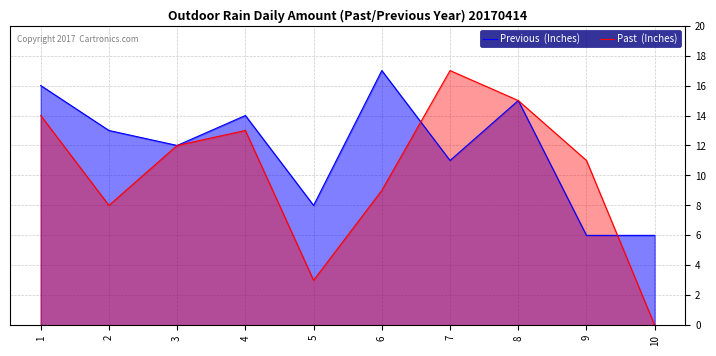

How many values in the Past  (Inches) series exceed 12?

4